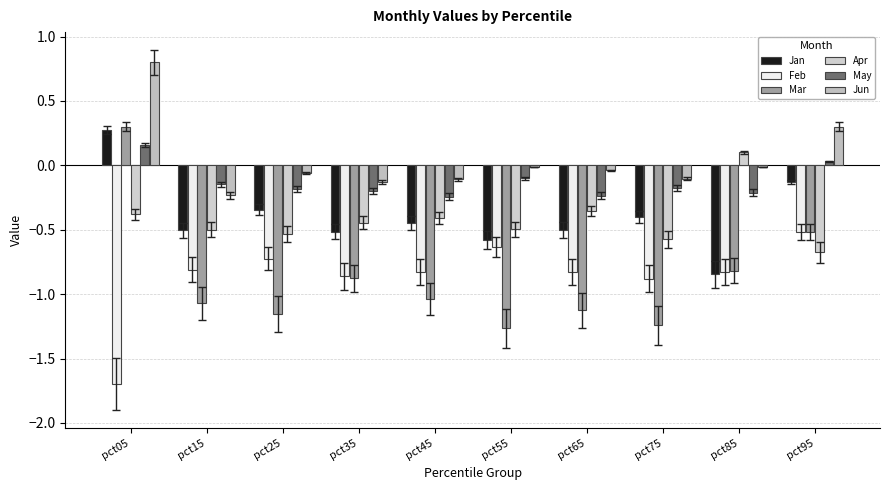

Reading left to right, transcribe all the data shown in this chart.

Jan: pct05=0.3	pct15=-0.5	pct25=-0.3	pct35=-0.5	pct45=-0.5	pct55=-0.6	pct65=-0.5	pct75=-0.4	pct85=-0.8	pct95=-0.1
Feb: pct05=-1.7	pct15=-0.8	pct25=-0.7	pct35=-0.9	pct45=-0.8	pct55=-0.6	pct65=-0.8	pct75=-0.9	pct85=-0.8	pct95=-0.5
Mar: pct05=0.3	pct15=-1.1	pct25=-1.2	pct35=-0.9	pct45=-1.0	pct55=-1.3	pct65=-1.1	pct75=-1.2	pct85=-0.8	pct95=-0.5
Apr: pct05=-0.4	pct15=-0.5	pct25=-0.5	pct35=-0.4	pct45=-0.4	pct55=-0.5	pct65=-0.4	pct75=-0.6	pct85=0.1	pct95=-0.7
May: pct05=0.2	pct15=-0.1	pct25=-0.2	pct35=-0.2	pct45=-0.2	pct55=-0.1	pct65=-0.2	pct75=-0.2	pct85=-0.2	pct95=0.0
Jun: pct05=0.8	pct15=-0.2	pct25=-0.1	pct35=-0.1	pct45=-0.1	pct55=-0.0	pct65=-0.0	pct75=-0.1	pct85=-0.0	pct95=0.3